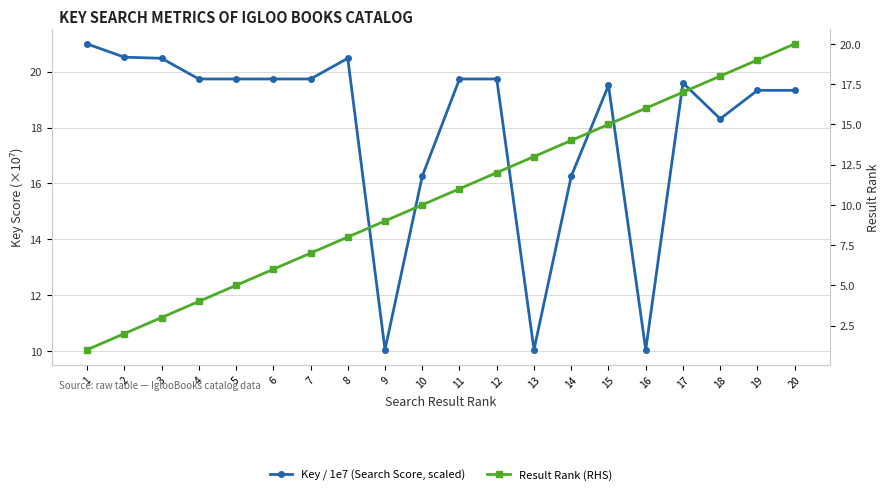

How many categories are shown in the chart?

20